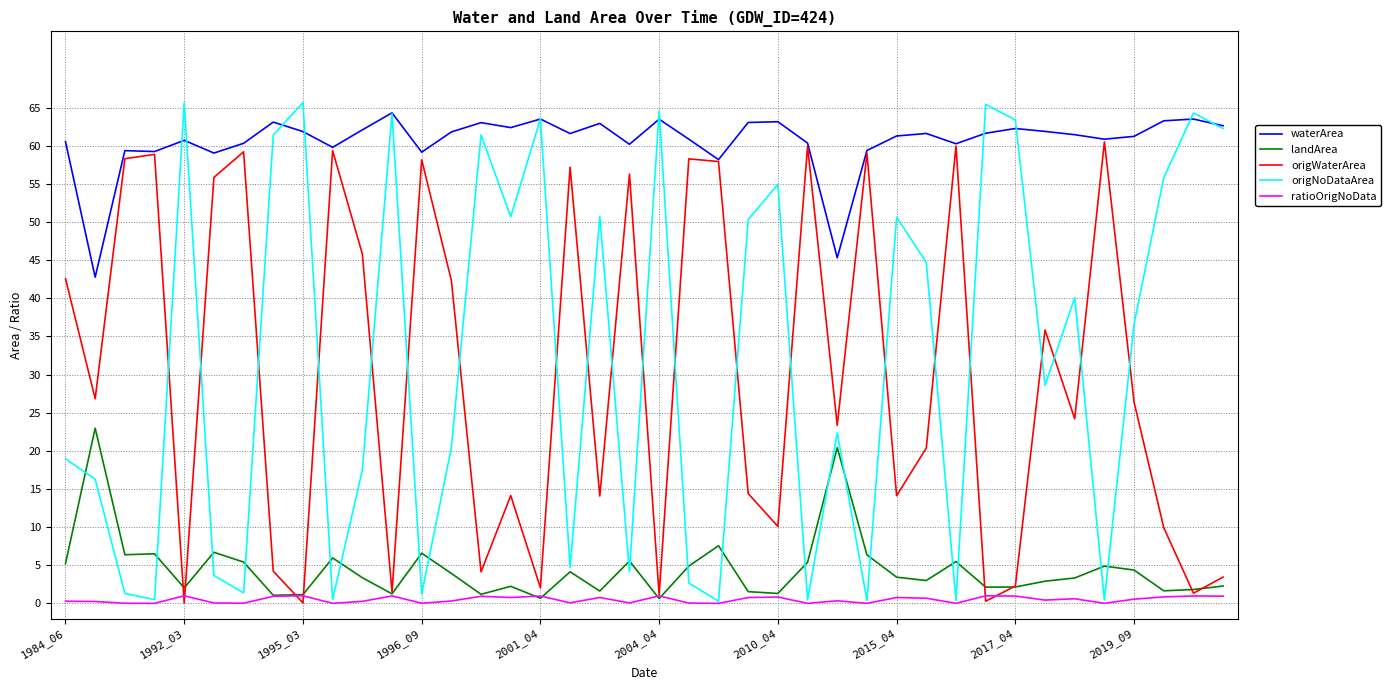

Which series has the largest range (max minus min)?

origNoDataArea